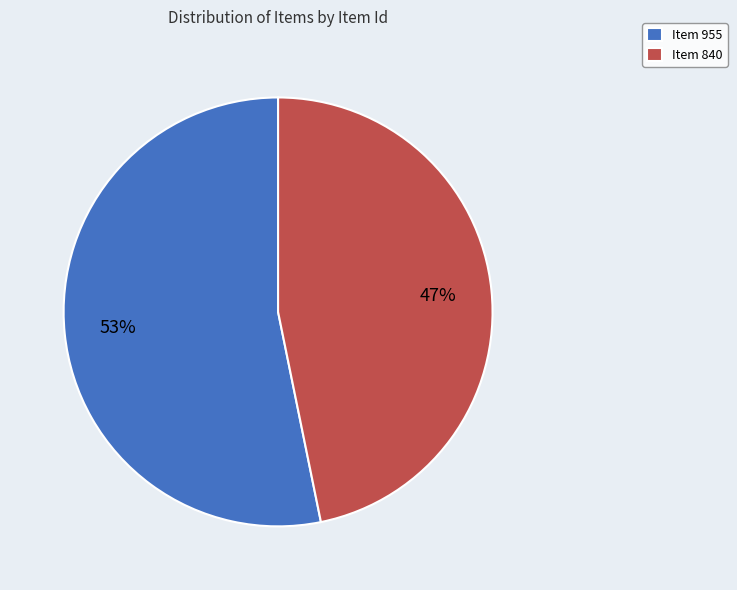

True or false: Item 840 accounts for 56% of the total.

False